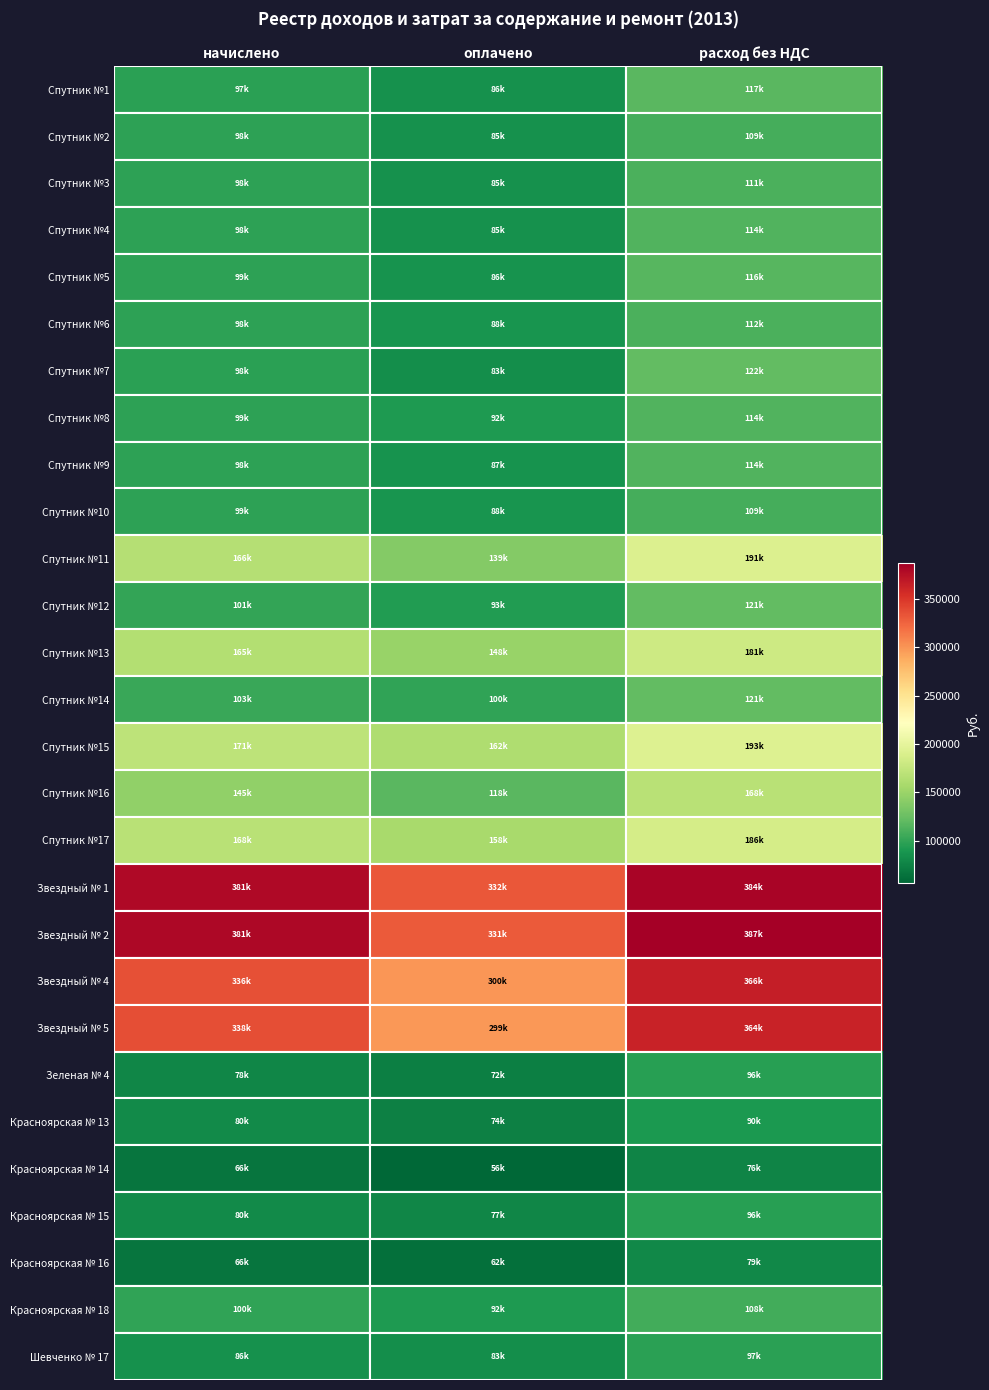

Which series changed the most between оплачено and расход без НДС?

Звездный № 4